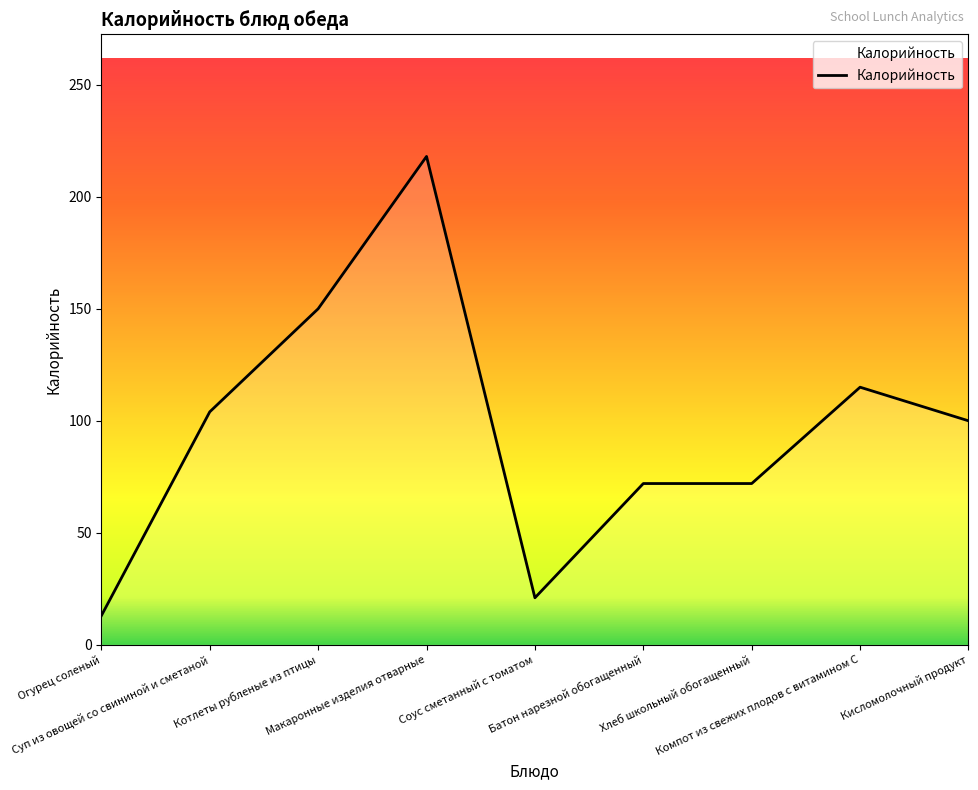

The value at Компот из свежих плодов с витамином С is 115. True or false?

True